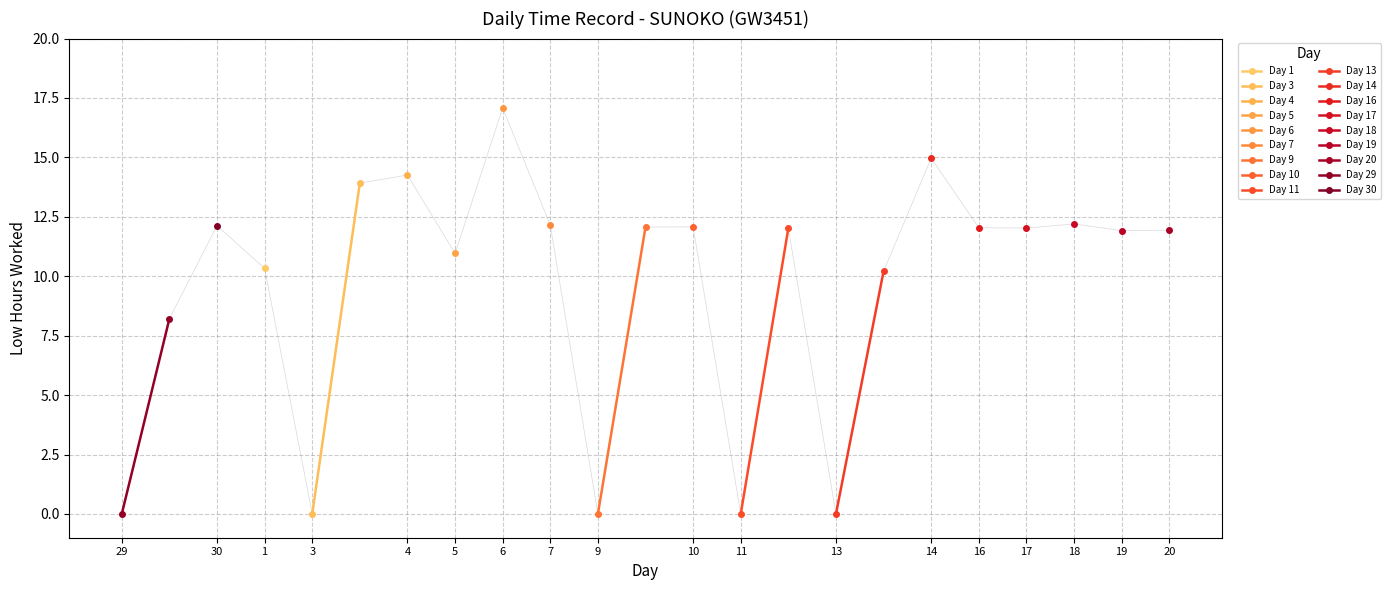

At which label is Day 29 closest to 4?

29